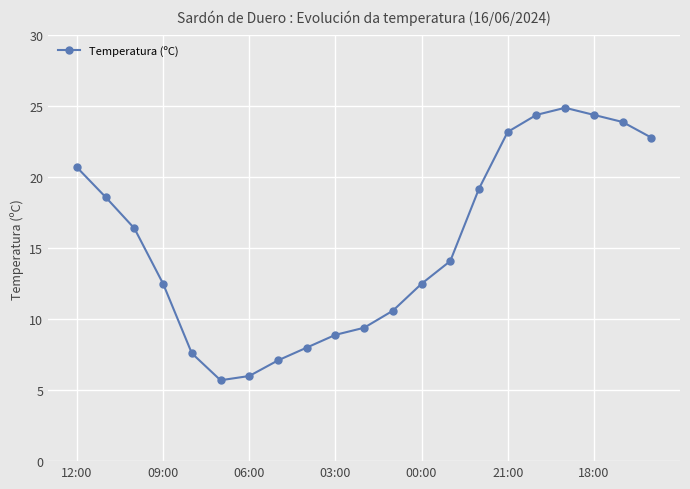

What is the value of the 5th point from the left?

7.6